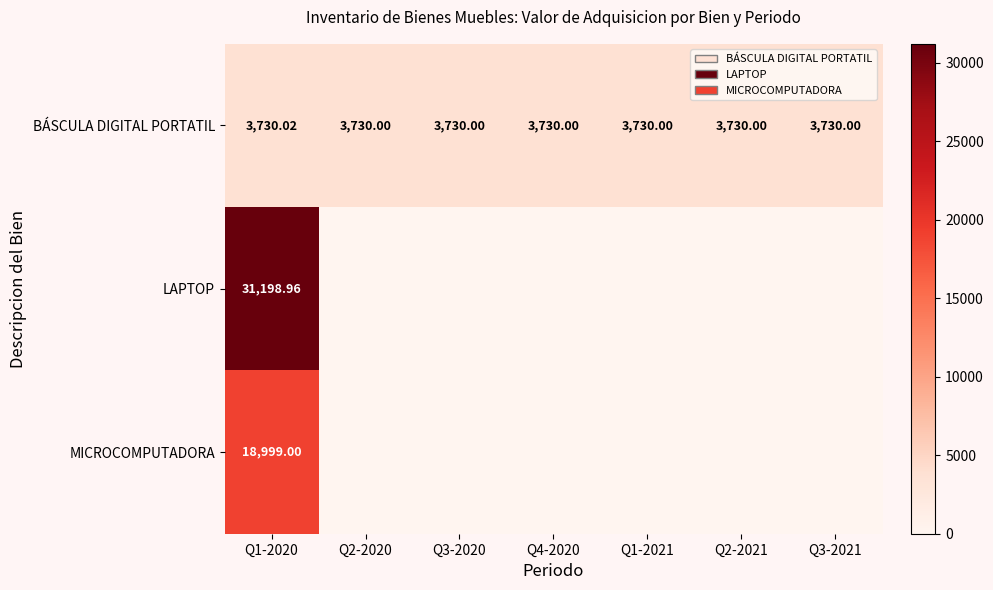

What is the highest value of the MICROCOMPUTADORA series?

18999.0